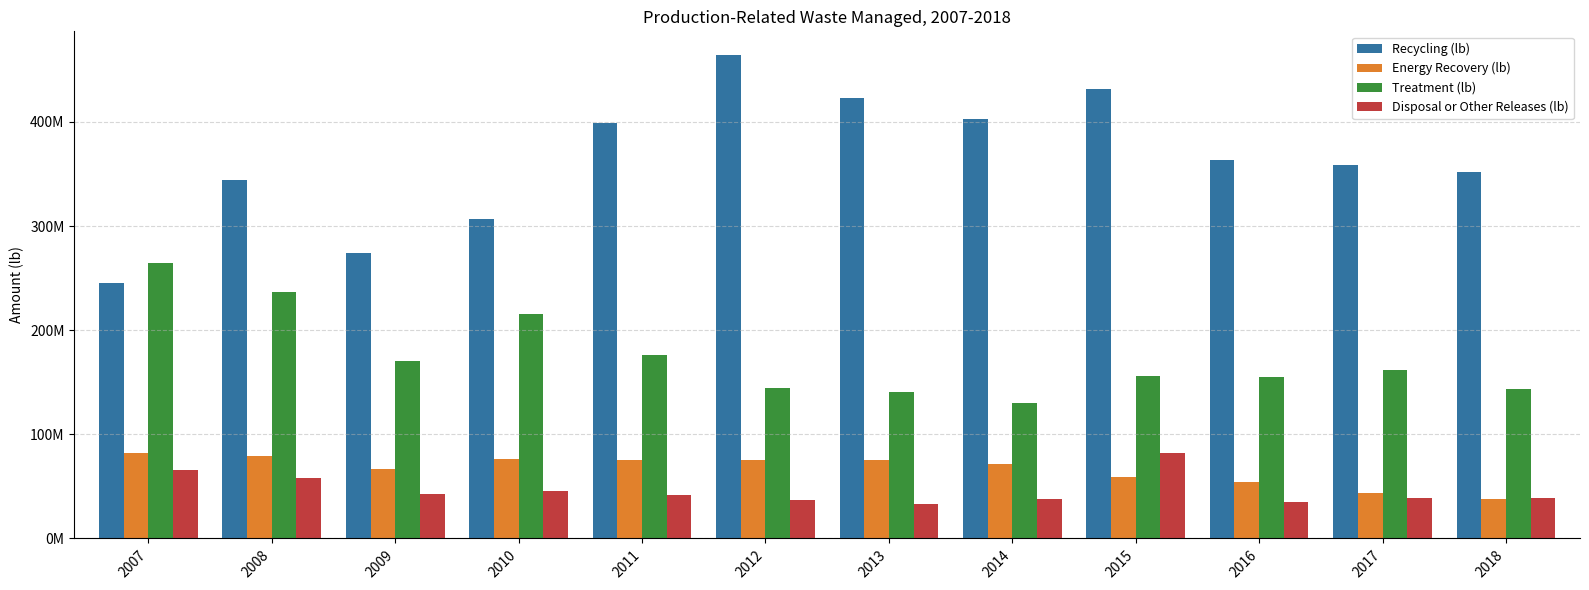

Does the chart contain stacked bars?

No